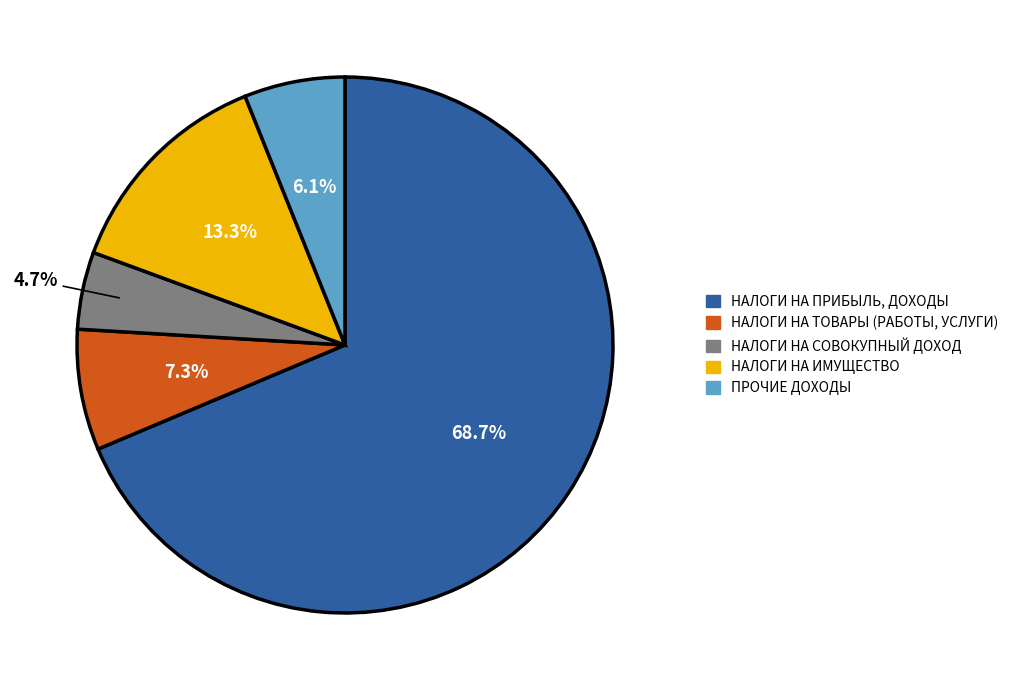

Does НАЛОГИ НА ТОВАРЫ (РАБОТЫ, УСЛУГИ) represent more than half of the total?

No